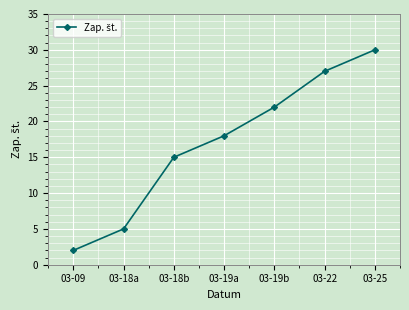

Reading left to right, extract all data points from this chart.

2	5	15	18	22	27	30